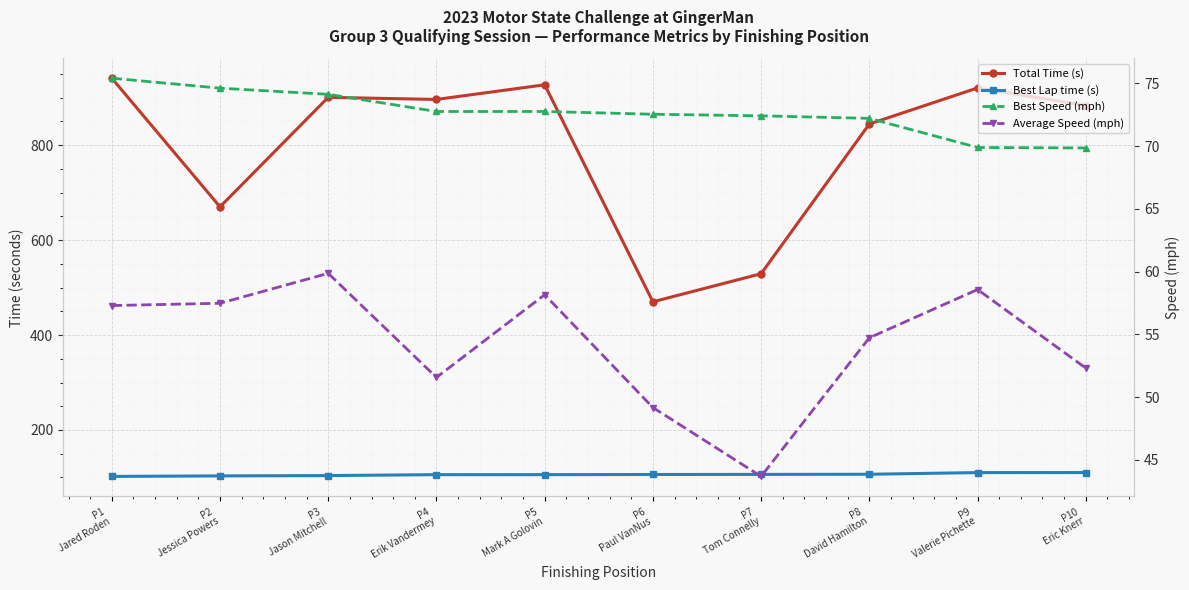

Reading left to right, what are all the values shown in this chart?

Total Time (s): P1
Jared Roden=941.2	P2
Jessica Powers=670.2	P3
Jason Mitchell=900.9	P4
Erik Vandermey=896.4	P5
Mark A Golovin=927.3	P6
Paul VanNus=470.1	P7
Tom Connelly=529.2	P8
David Hamilton=844.6	P9
Valerie Pichette=920.7	P10
Eric Knerr=883.6
Best Lap time (s): P1
Jared Roden=102.1	P2
Jessica Powers=103.2	P3
Jason Mitchell=103.9	P4
Erik Vandermey=105.9	P5
Mark A Golovin=105.9	P6
Paul VanNus=106.2	P7
Tom Connelly=106.4	P8
David Hamilton=106.7	P9
Valerie Pichette=110.2	P10
Eric Knerr=110.3
Best Speed (mph): P1
Jared Roden=75.4	P2
Jessica Powers=74.6	P3
Jason Mitchell=74.1	P4
Erik Vandermey=72.8	P5
Mark A Golovin=72.8	P6
Paul VanNus=72.5	P7
Tom Connelly=72.4	P8
David Hamilton=72.2	P9
Valerie Pichette=69.9	P10
Eric Knerr=69.9
Average Speed (mph): P1
Jared Roden=57.3	P2
Jessica Powers=57.5	P3
Jason Mitchell=59.9	P4
Erik Vandermey=51.6	P5
Mark A Golovin=58.2	P6
Paul VanNus=49.2	P7
Tom Connelly=43.7	P8
David Hamilton=54.7	P9
Valerie Pichette=58.6	P10
Eric Knerr=52.3